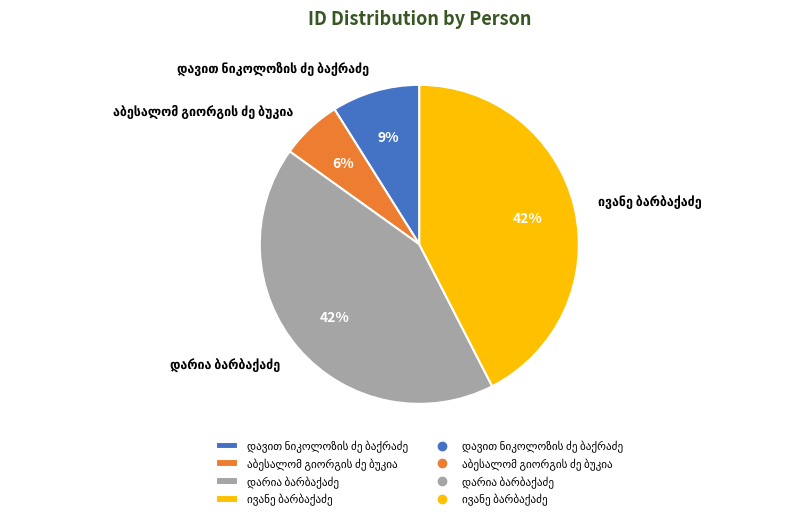

Is there any slice that represents more than half of the pie?

No